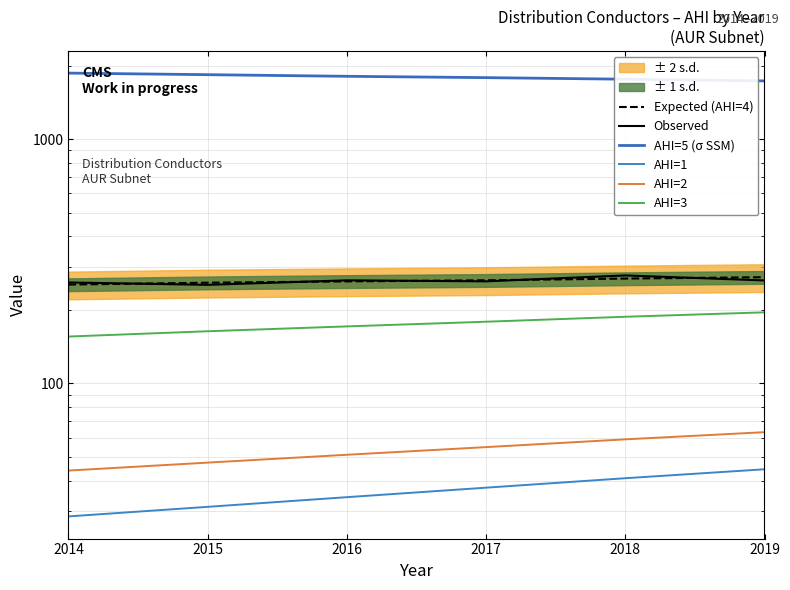

What is the sum of the AHI=1 values at 2019 and 2015?

75.8